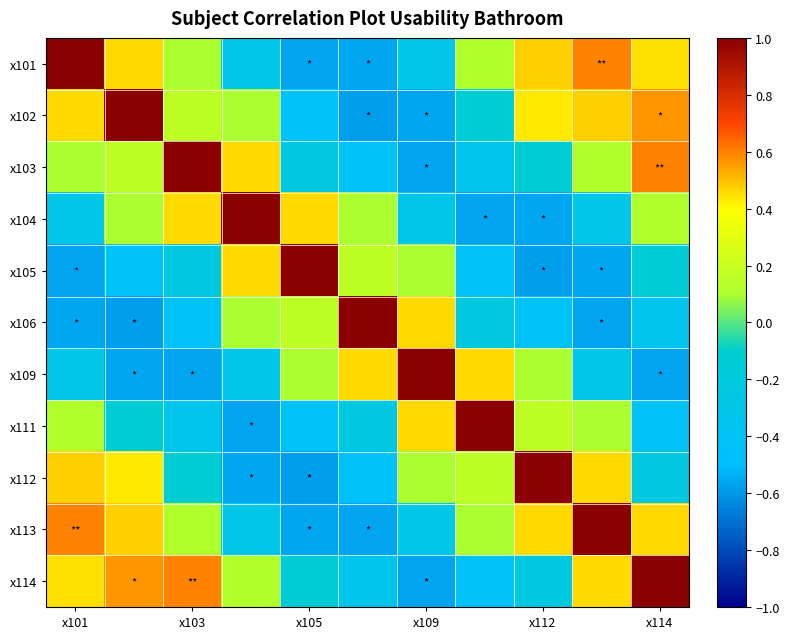

How many series are shown in this chart?

11